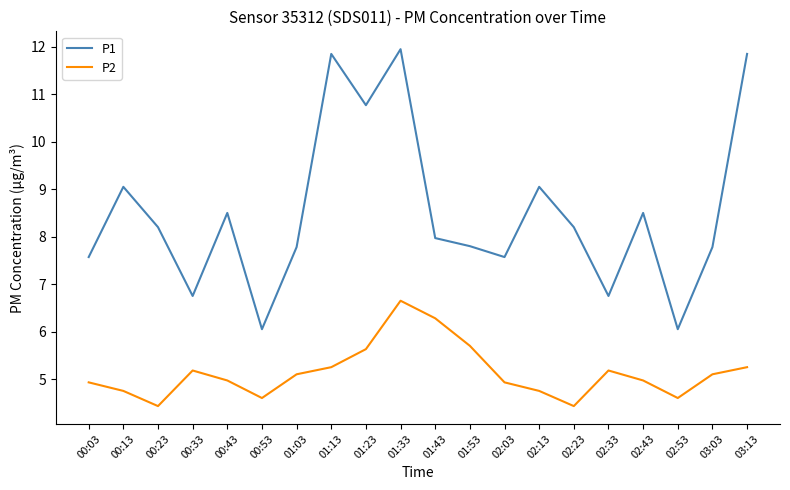

What is the difference between the maximum and minimum values in the P2 series?

2.2